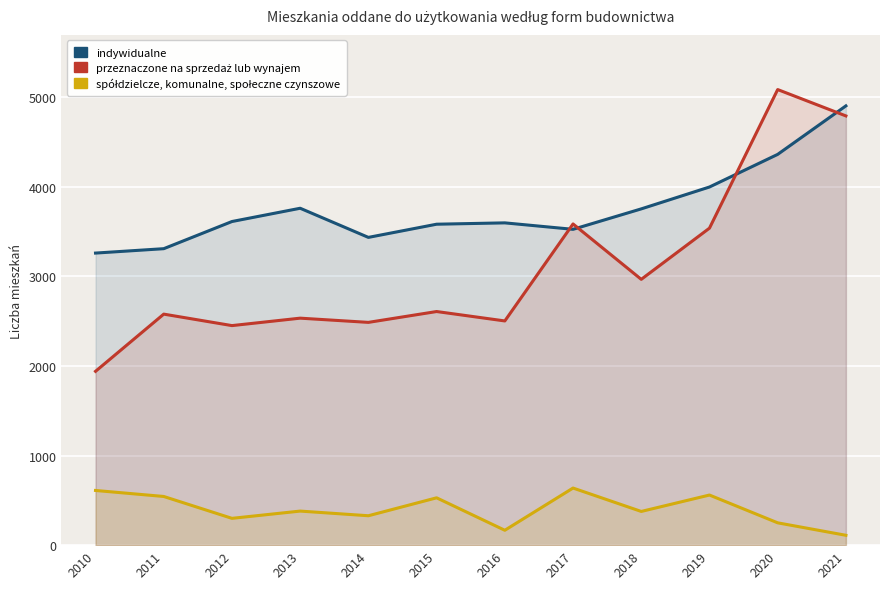

What is the sum of the indywidualne values at 2019 and 2016?

7590